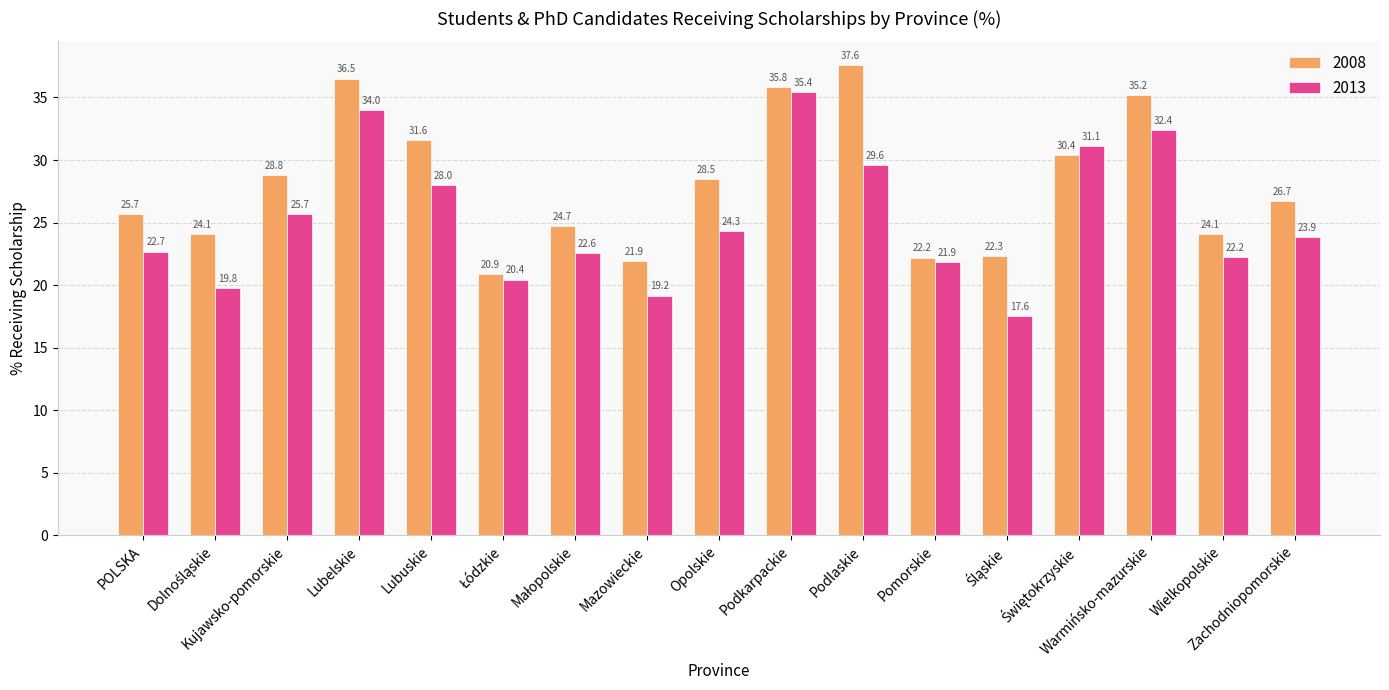

What is the difference between the maximum and second lowest values in the 2008 series?

15.7